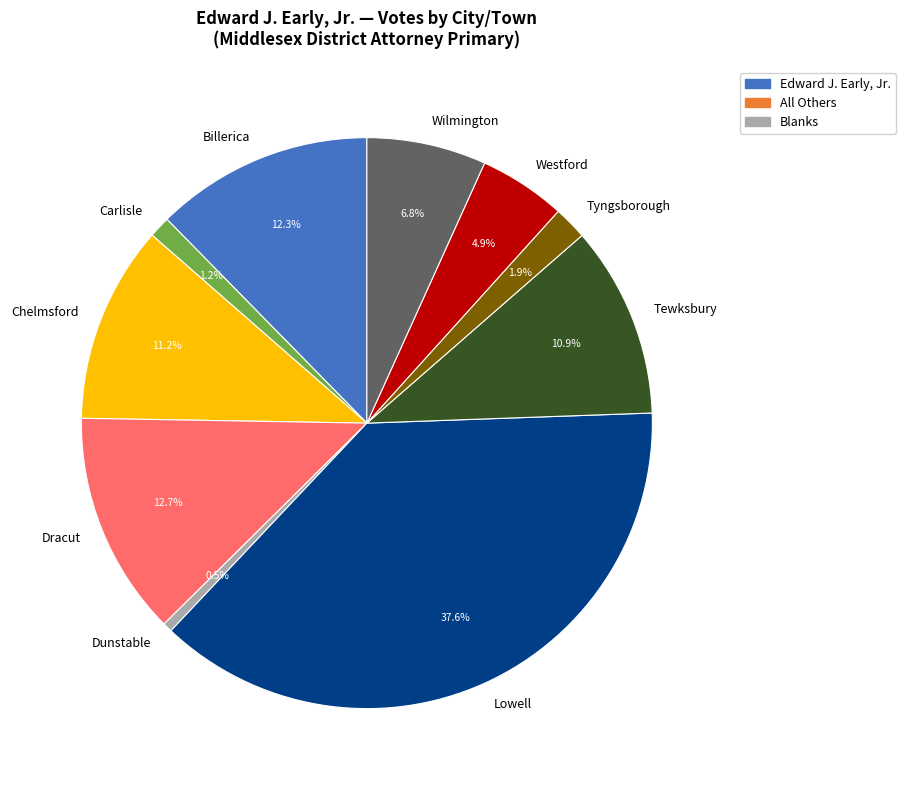

Is it true that Dunstable is 10% of the pie?

False